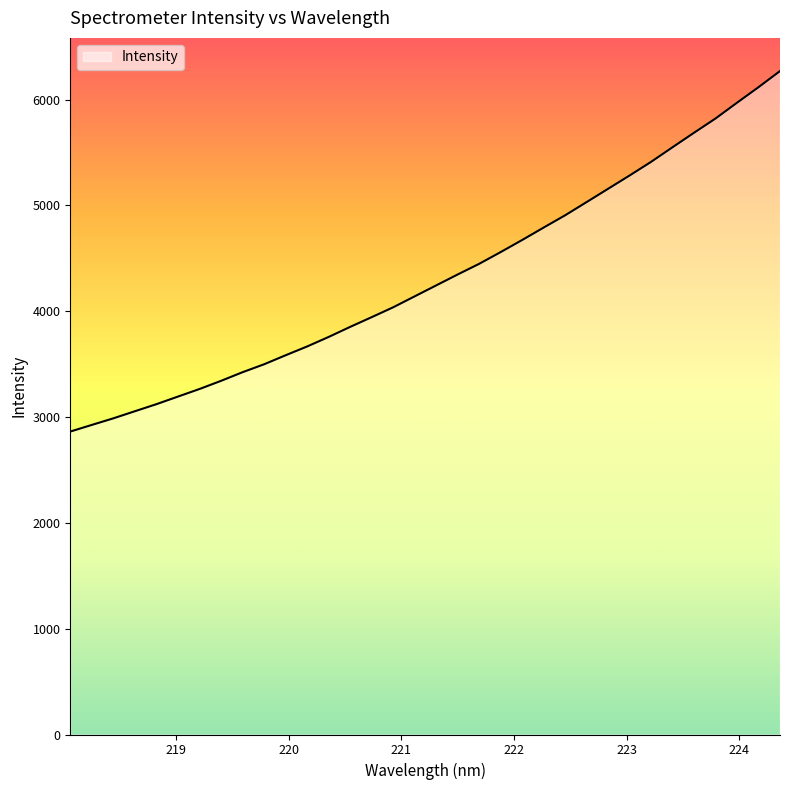

What is the maximum value shown in the chart?

6269.7